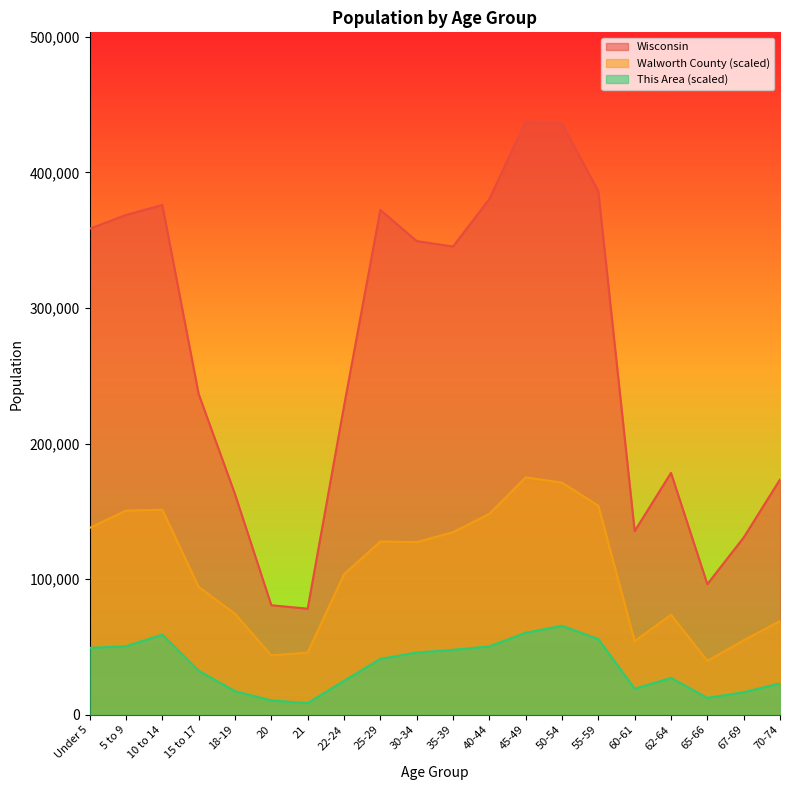

What is the sum of all Walworth County values?

2131323.0